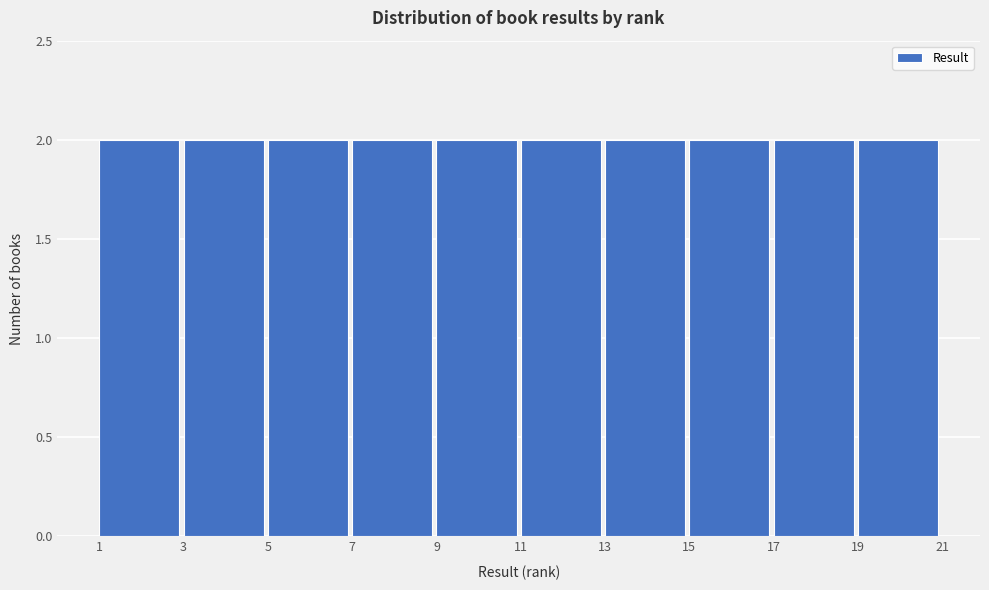

What is the height of the bar covering 17 to 19 on the x-axis? The values are not printed on the chart, so give them approximately, as read against the axis.

2